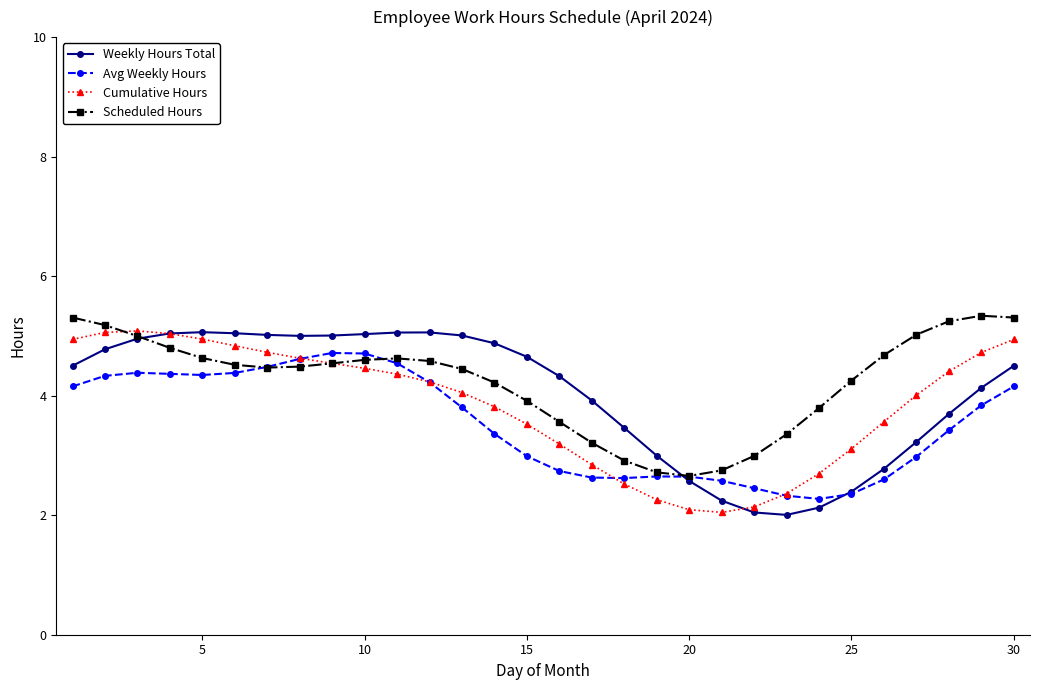

What is the maximum value for Cumulative Hours?

5.1